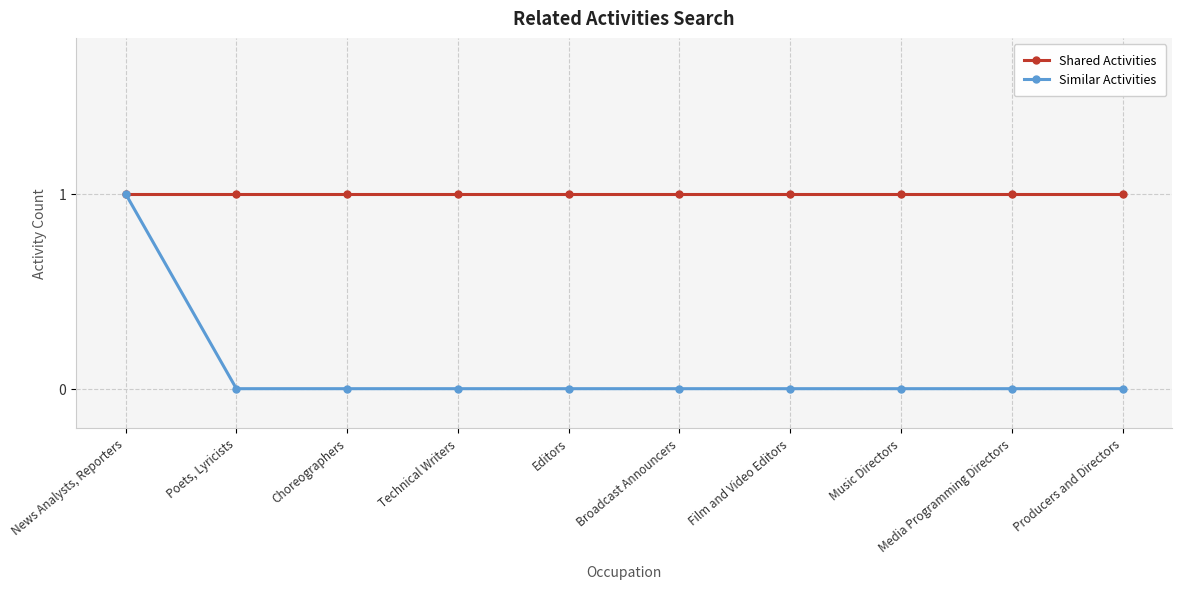

What is the label of the 1st point from the left?

News Analysts, Reporters